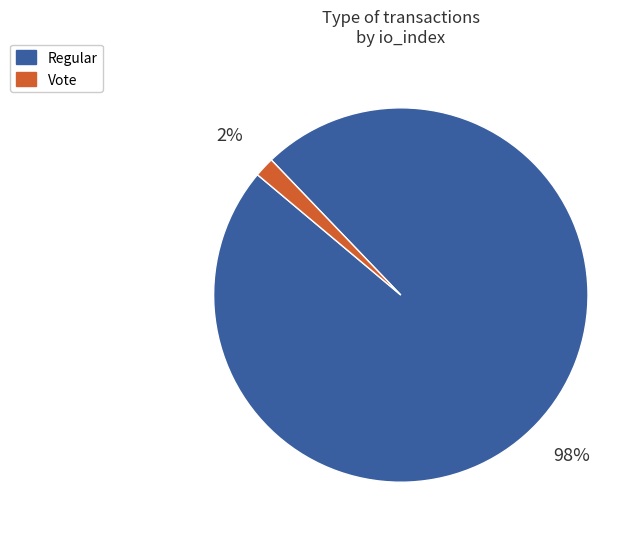

To the nearest percent, what portion does Vote represent?

2%